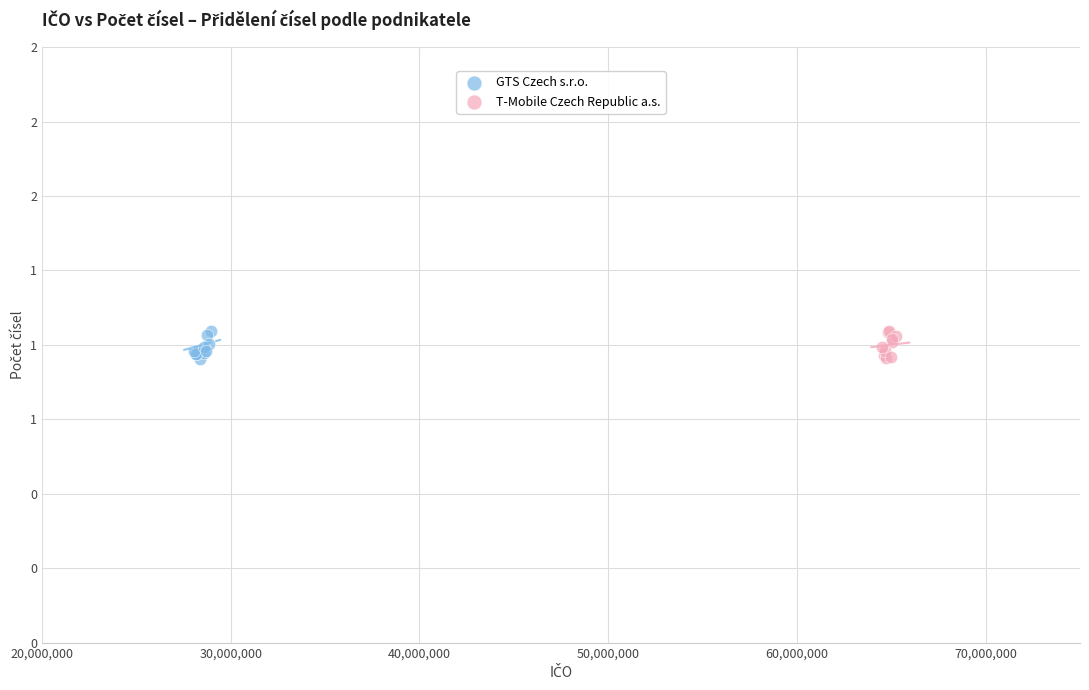

What are all the series names shown in the legend?

GTS Czech s.r.o., T-Mobile Czech Republic a.s.